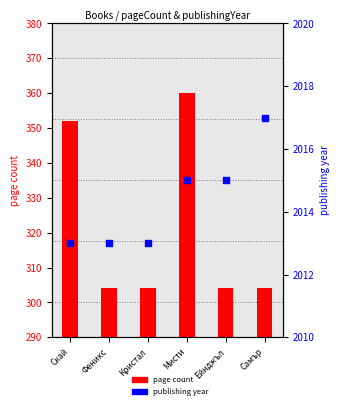

Which series contains the highest Y value?

publishing year